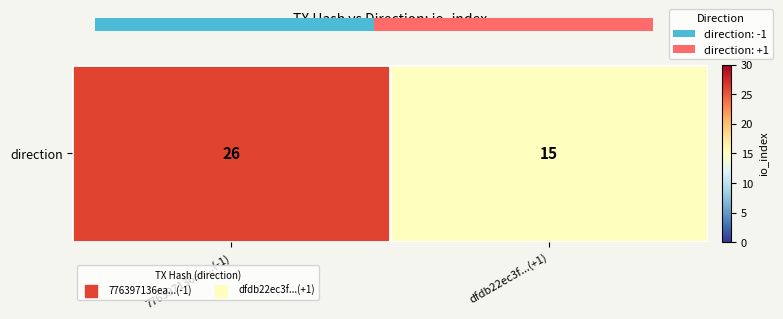

Read the value at 776397136ea...(-1).

26